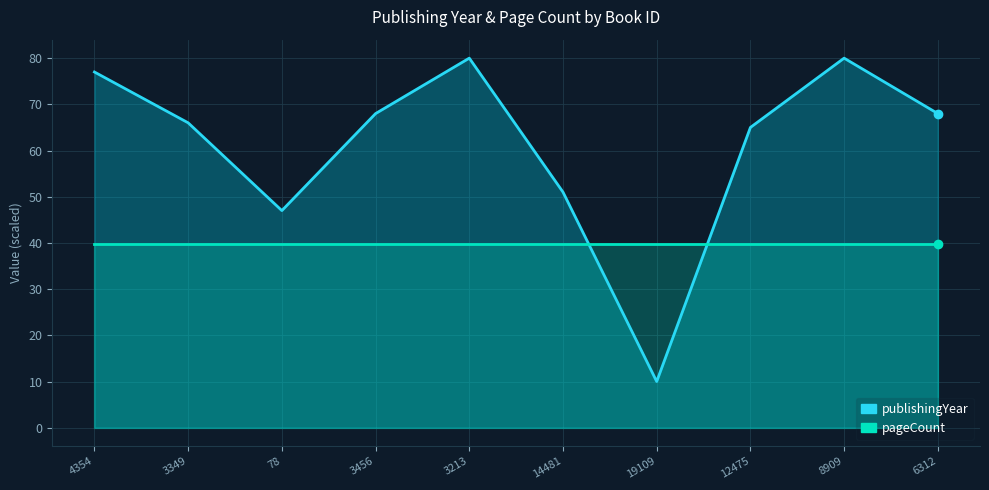

Which label corresponds to the smallest value in the chart?

19109